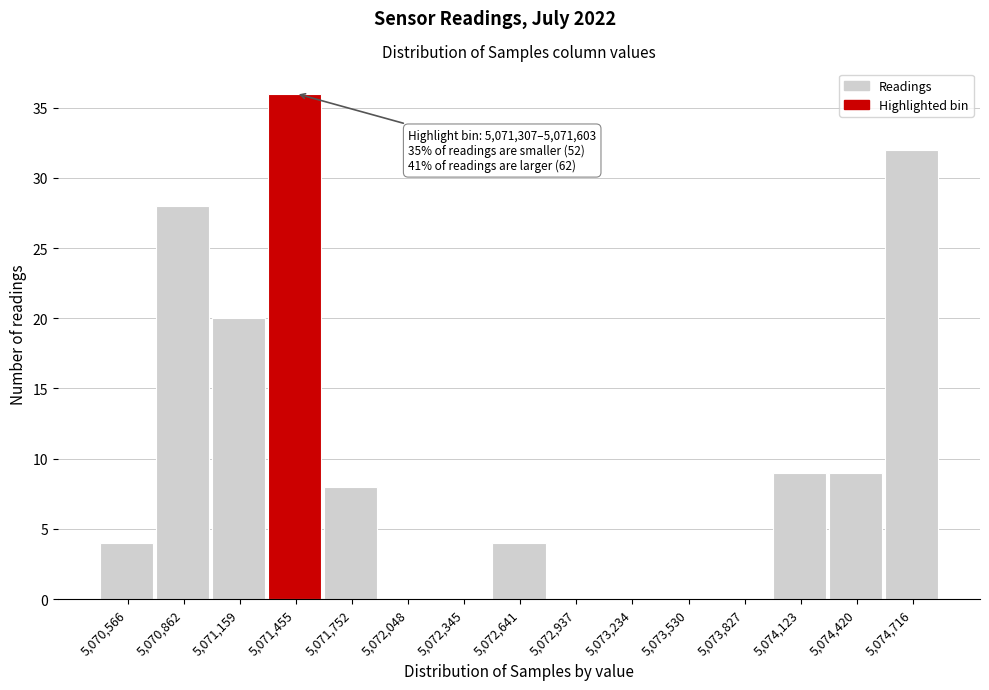

Which range on the x-axis has the tallest bar?

5071300 to 5071600